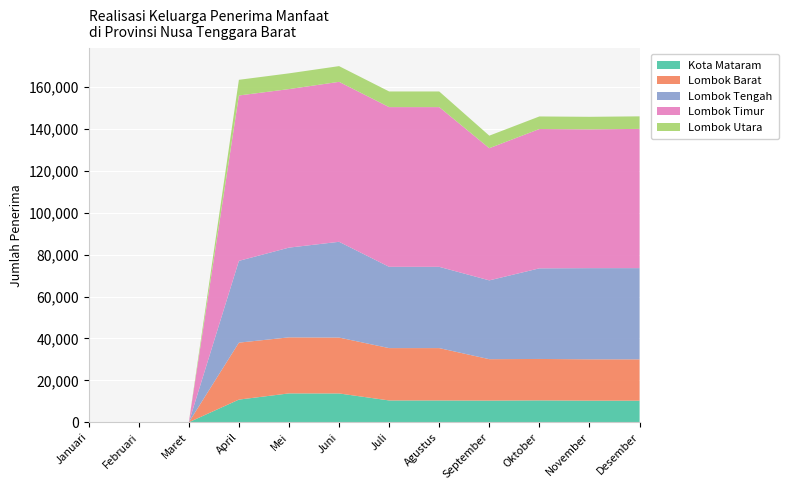

Reading left to right, extract all data points from this chart.

Kota Mataram: Januari=0	Februari=0	Maret=0	April=10822	Mei=13782	Juni=13755	Juli=10418	Agustus=10418	September=10349	Oktober=10453	November=10319	Desember=10311
Lombok Barat: Januari=0	Februari=0	Maret=0	April=27170	Mei=26738	Juni=26662	Juli=24970	Agustus=24970	September=19756	Oktober=19756	November=19728	Desember=19717
Lombok Tengah: Januari=0	Februari=0	Maret=0	April=39009	Mei=42798	Juni=45683	Juli=38770	Agustus=38770	September=37593	Oktober=43228	November=43485	Desember=43512
Lombok Timur: Januari=0	Februari=0	Maret=0	April=78898	Mei=75627	Juni=76303	Juli=76192	Agustus=76192	September=63052	Oktober=66461	November=66202	Desember=66420
Lombok Utara: Januari=0	Februari=0	Maret=0	April=7471	Mei=7506	Juni=7500	Juli=7463	Agustus=7463	September=5973	Oktober=5994	November=5986	Desember=5982